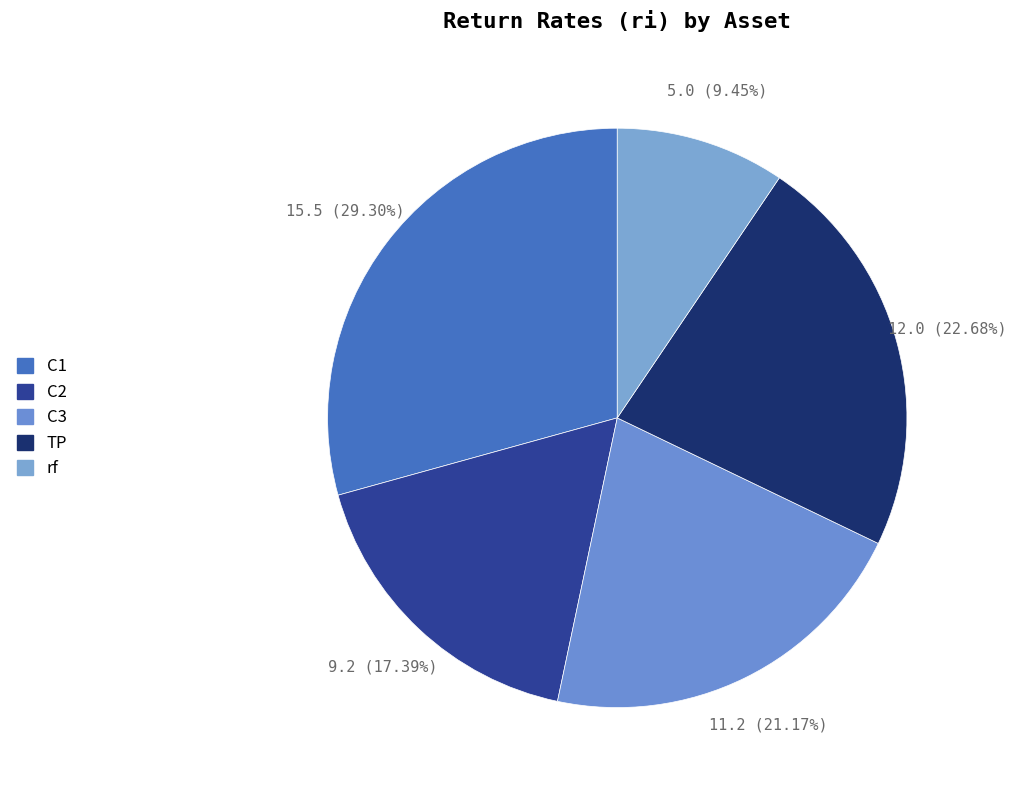

What is the largest slice in the pie chart?

C1